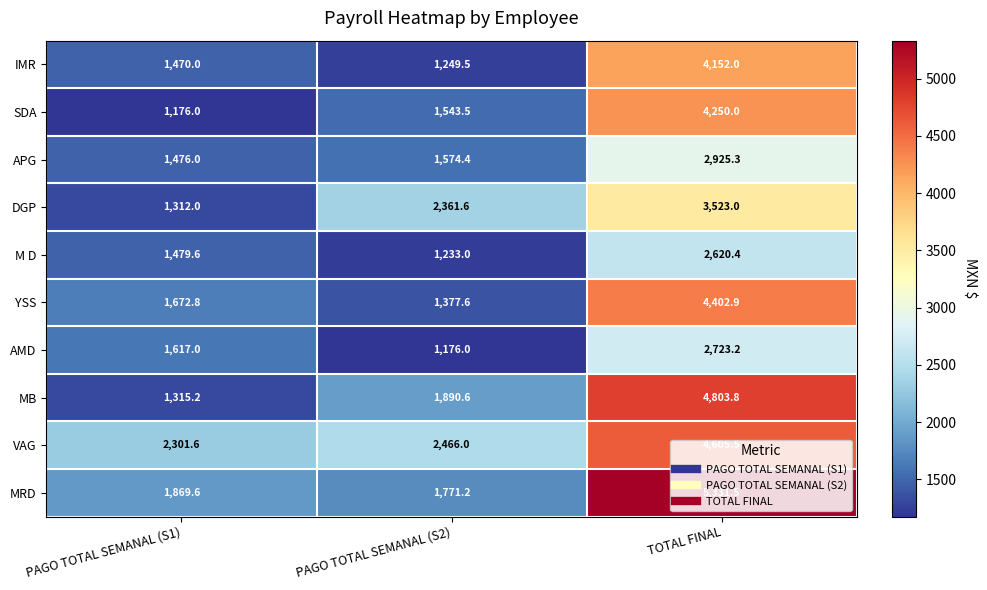

List the series in order of their peak value, lowest first.

M D, AMD, APG, DGP, IMR, SDA, YSS, VAG, MB, MRD